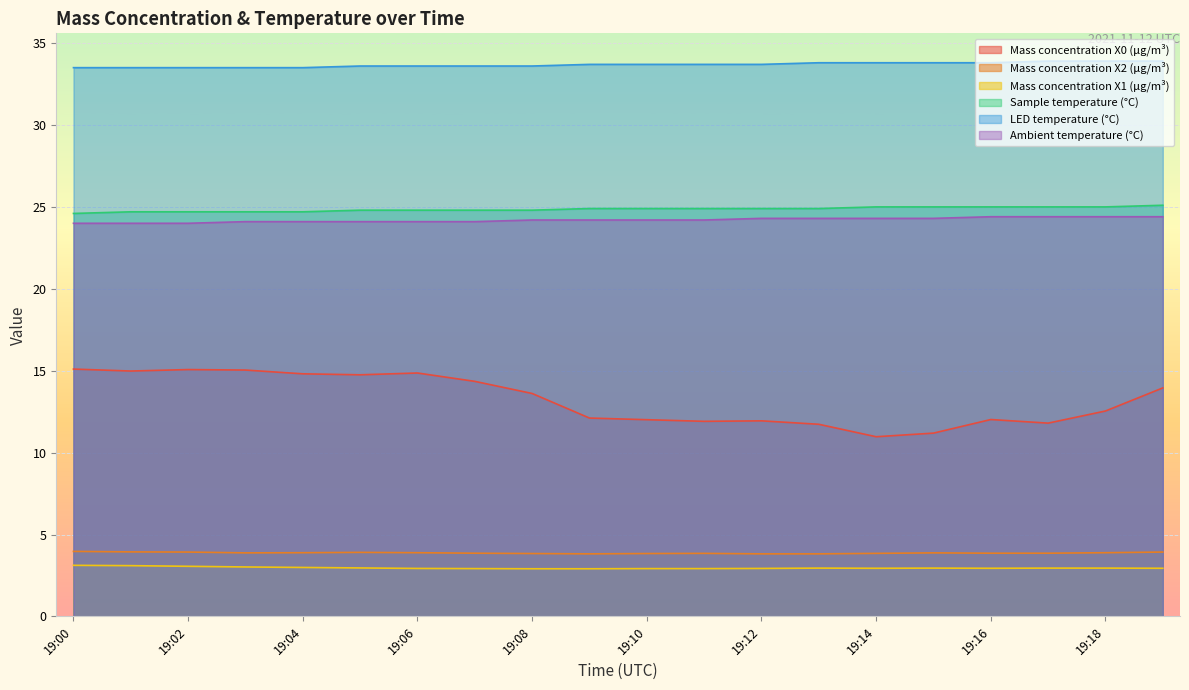

Where is Sample temperature (°C) nearest to the value 24?

19:00